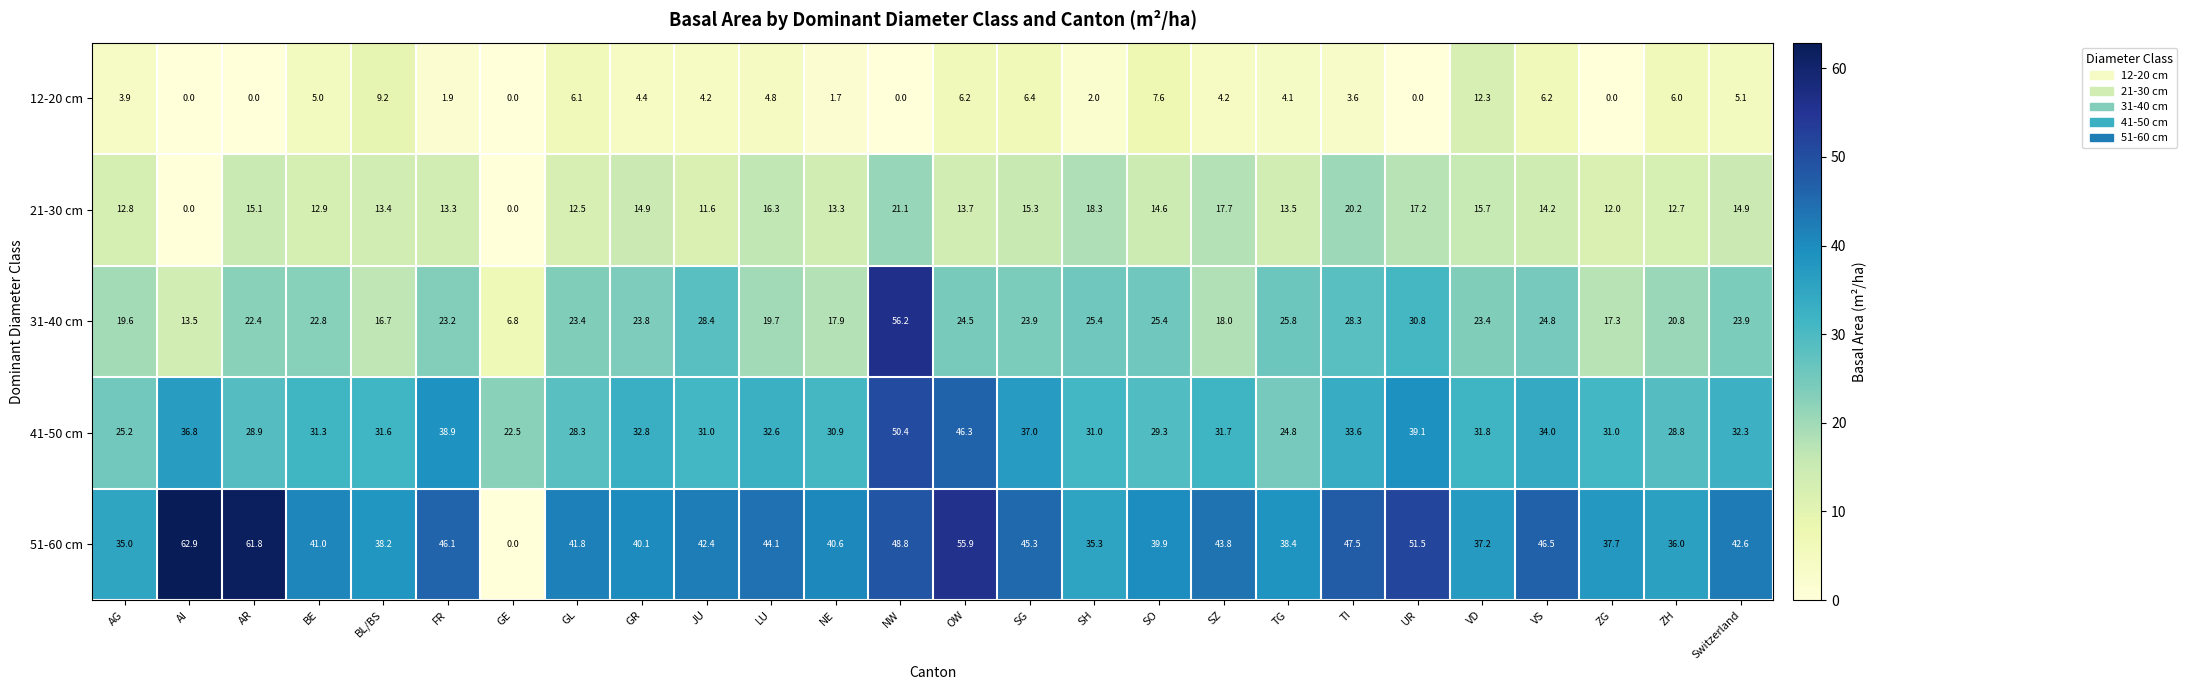

At how many categories does at least one series exceed 52?

4